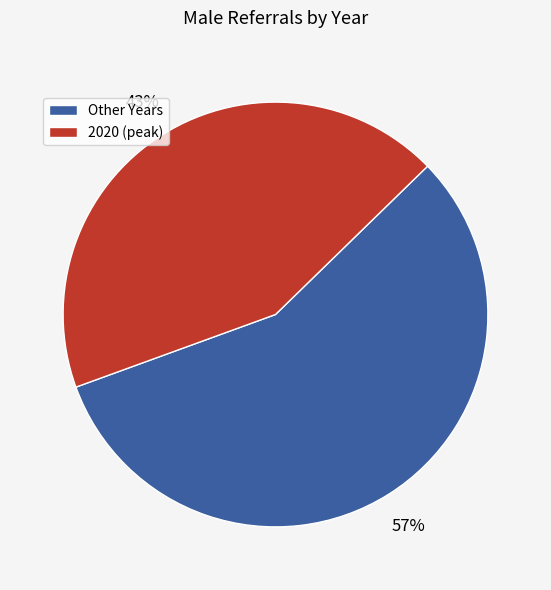

To the nearest percent, what portion does Other Years represent?

57%